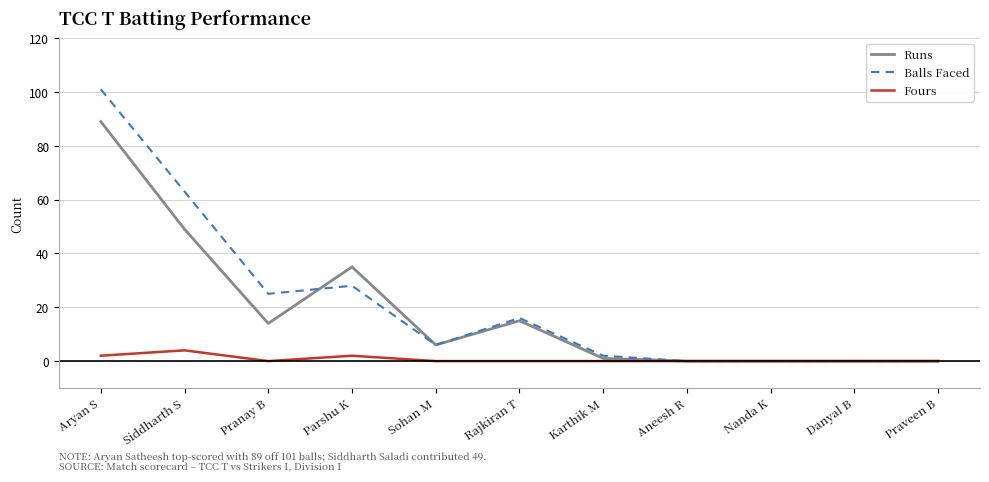

Is the value of Balls Faced at Pranay B greater than the value of Fours at Nanda K?

Yes